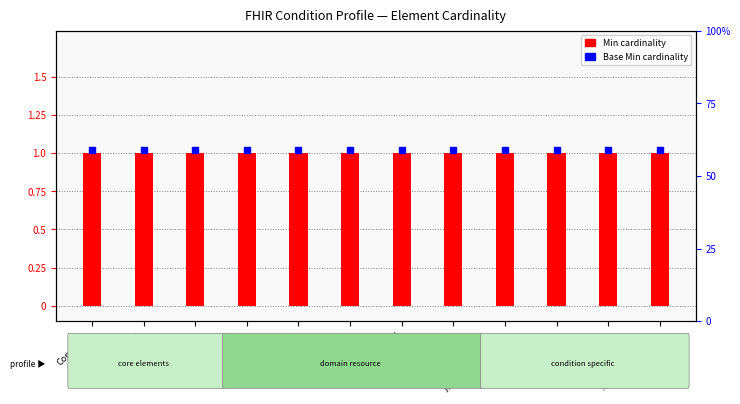

What is the total value across all series at .clinicalStatus?

2.0